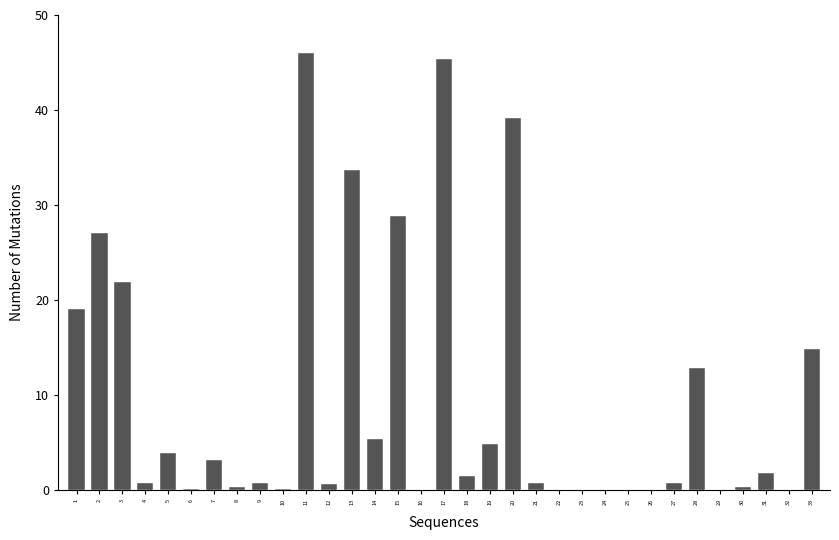

What is the change in value from 1 to 17?

+26.4